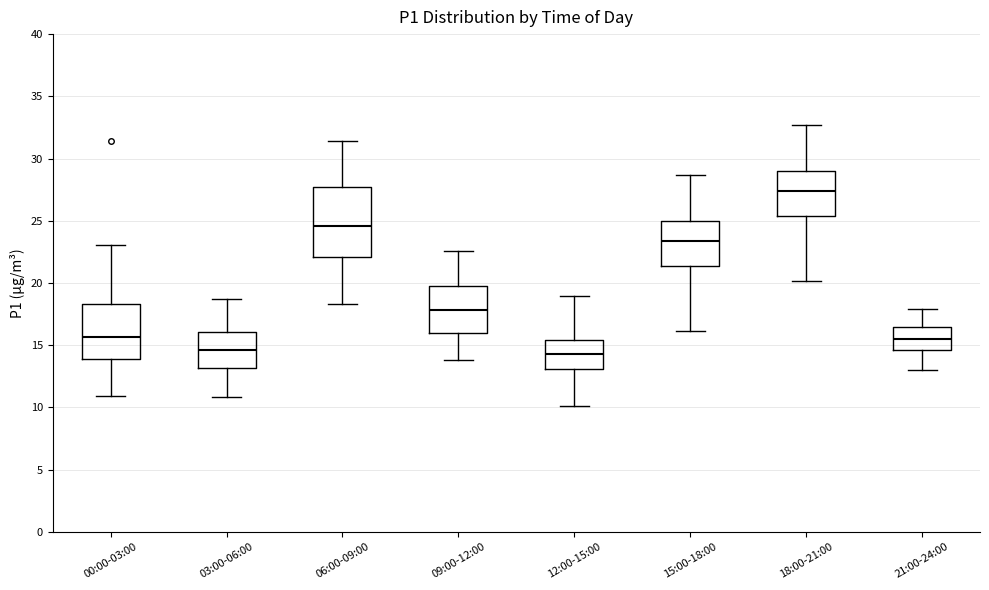

Comparing the boxes themselves (not the whiskers), which one is the tallest?

06:00-09:00